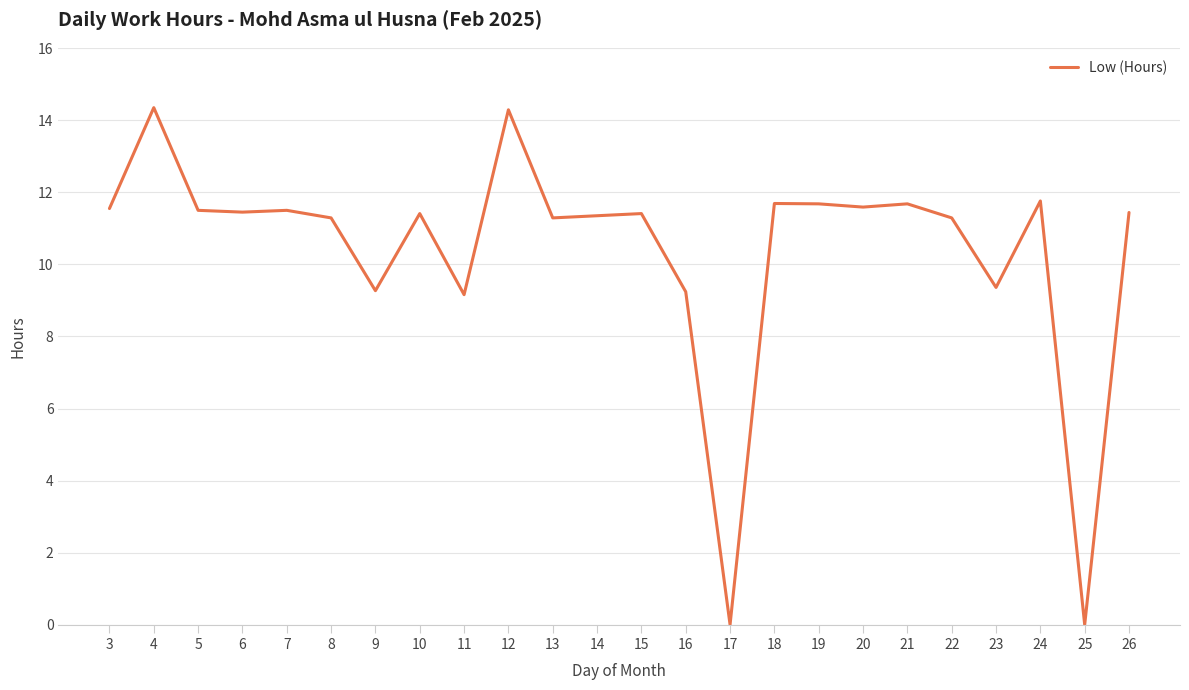

What value does the data have at 26?

11.4